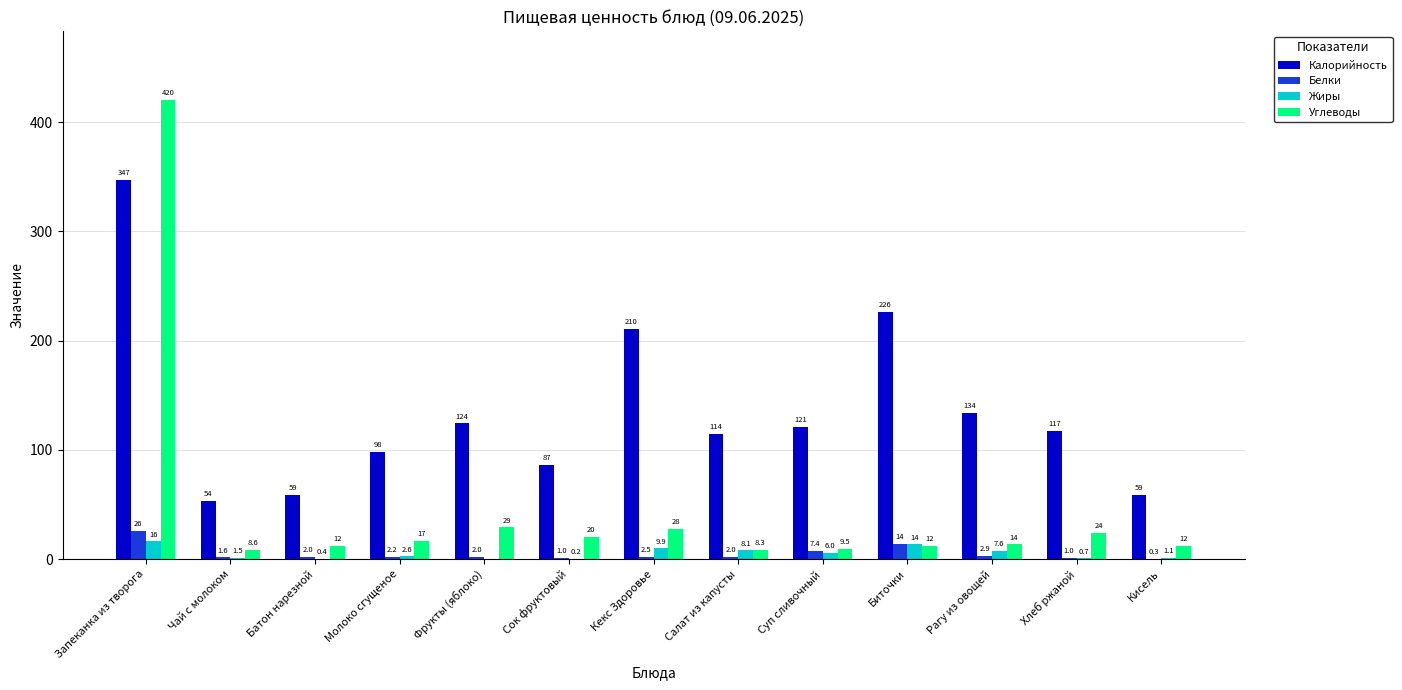

The Жиры series shows 9.9 at Кекс Здоровье. True or false?

True